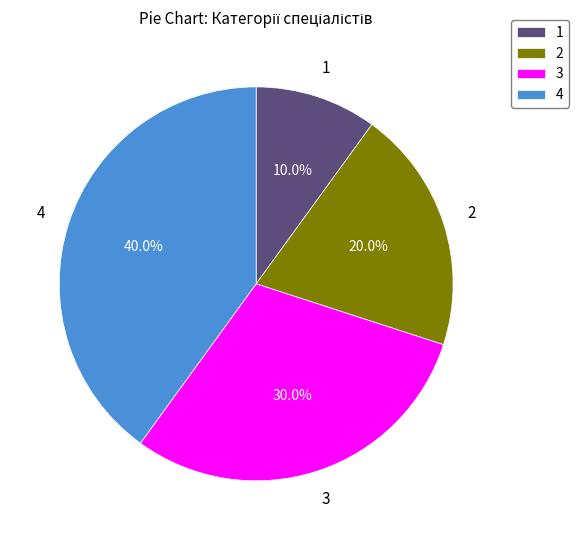

What percentage is NOT represented by 2?

80.0%